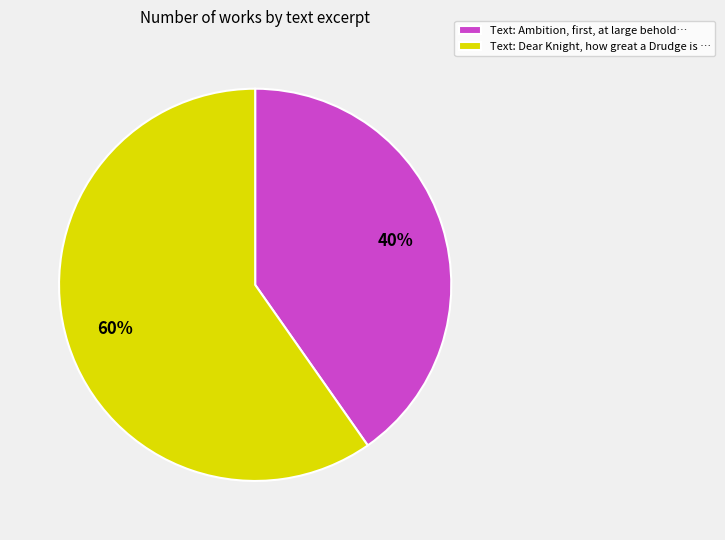

Is there any slice that represents more than half of the pie?

Yes